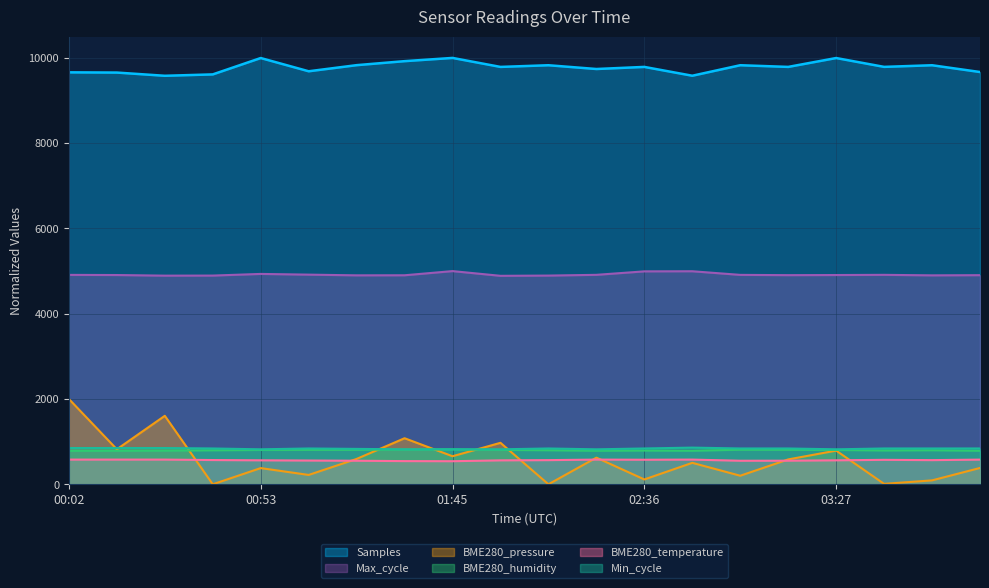

The value of BME280_humidity at 02:10 is 301.1. True or false?

False